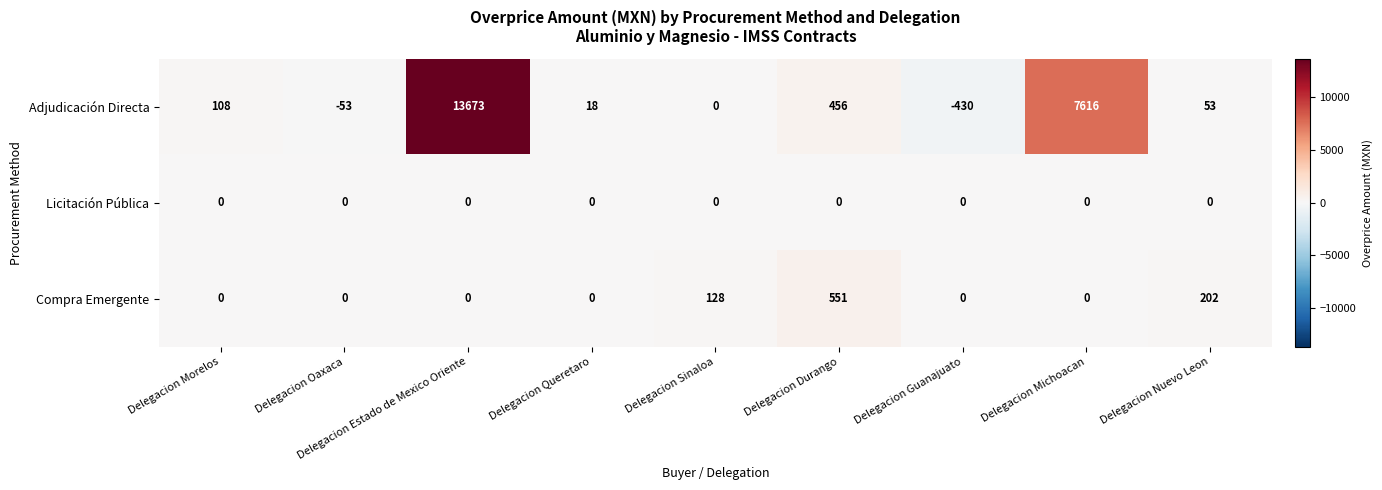

What is the average value of the Compra Emergente series?

98